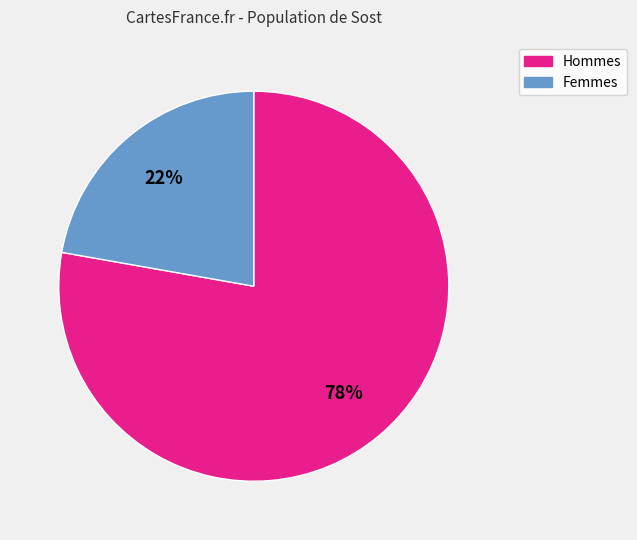

Which slice represents more than half of the pie?

Hommes